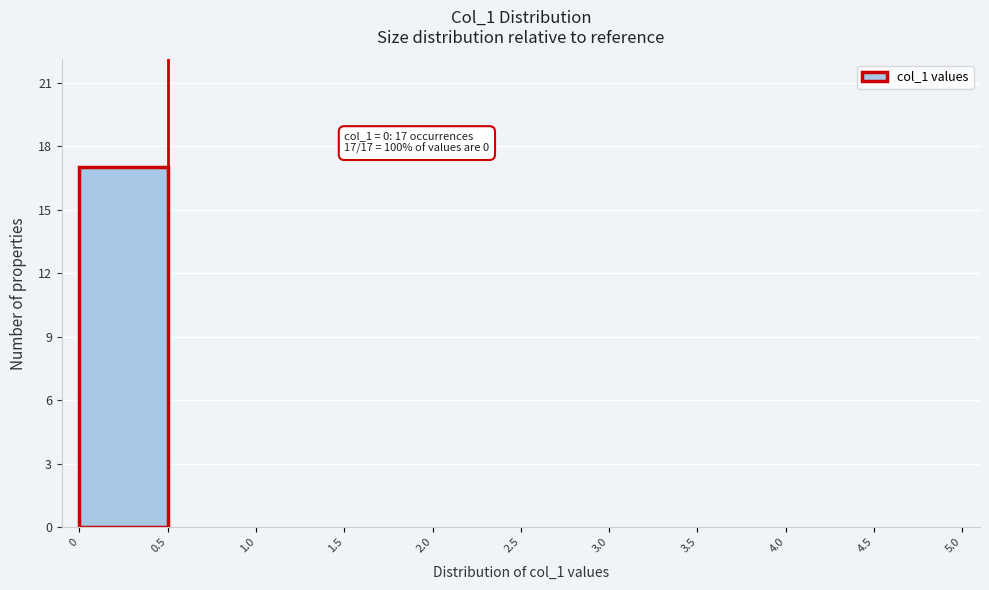

Over which range of the x-axis is the bar tallest?

0 to 0.5